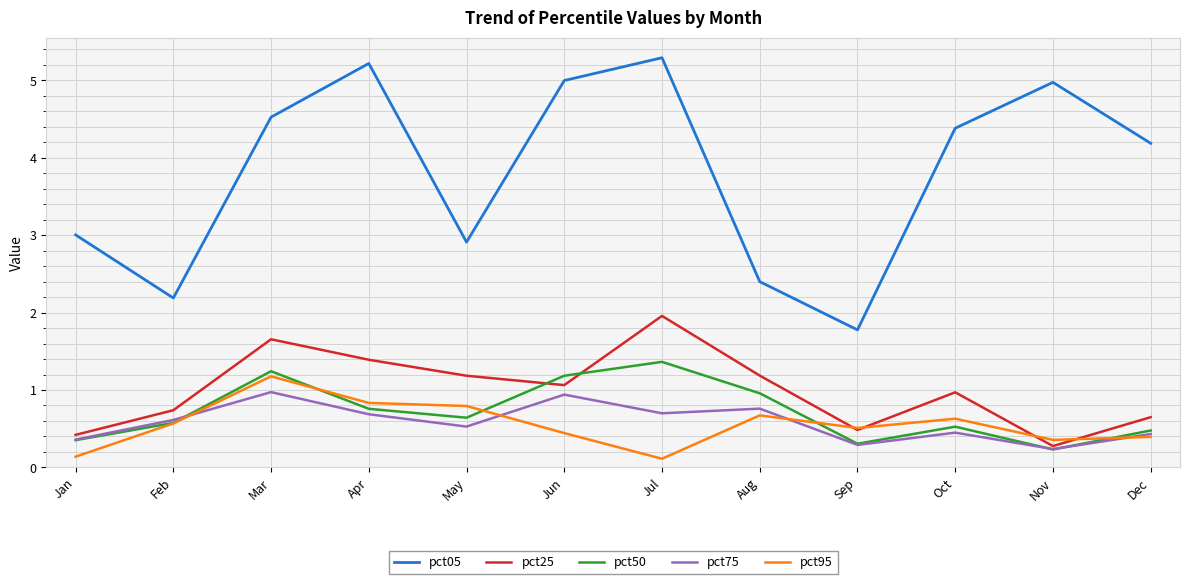

What is the difference between the highest and lowest values at Oct?

3.9